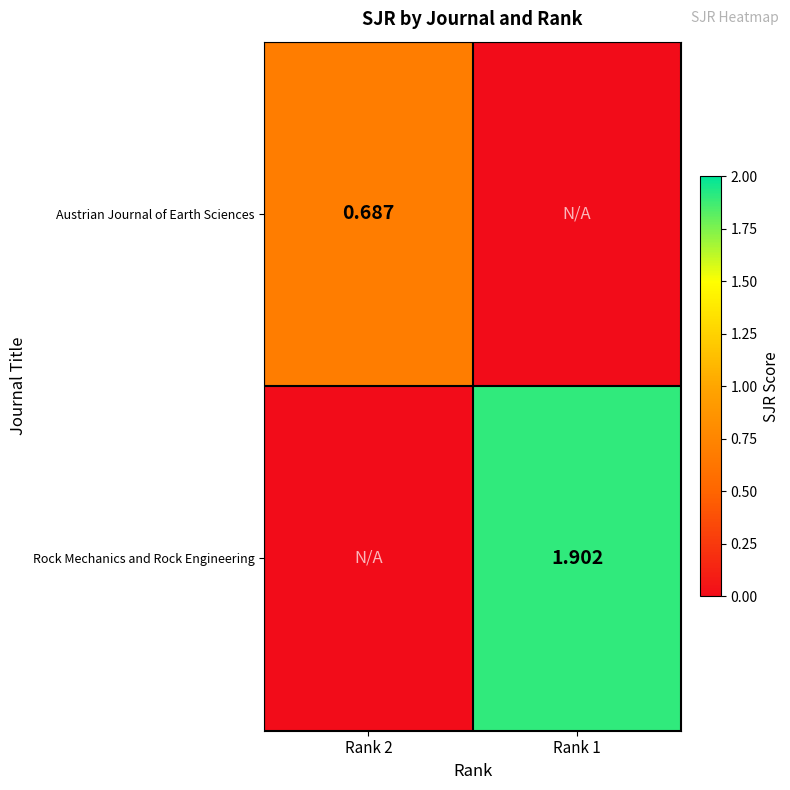

How many values in the Austrian Journal of Earth Sciences series exceed 0?

1